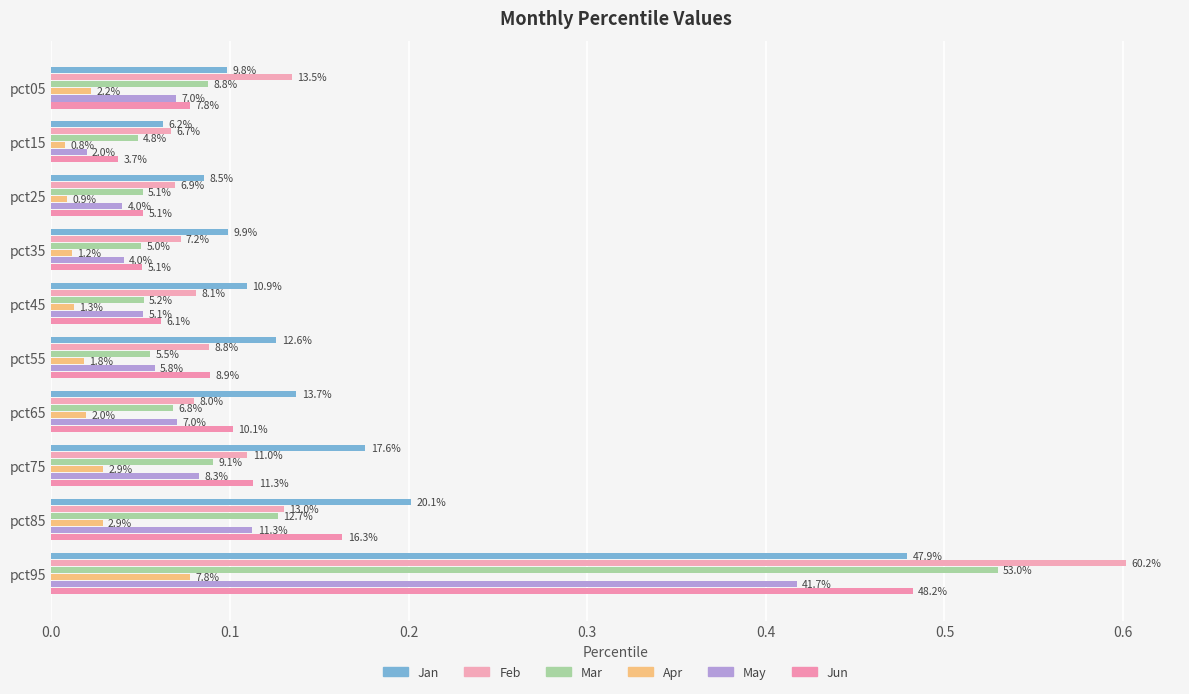

List the series in order of their peak value, lowest first.

Apr, May, Jan, Jun, Mar, Feb